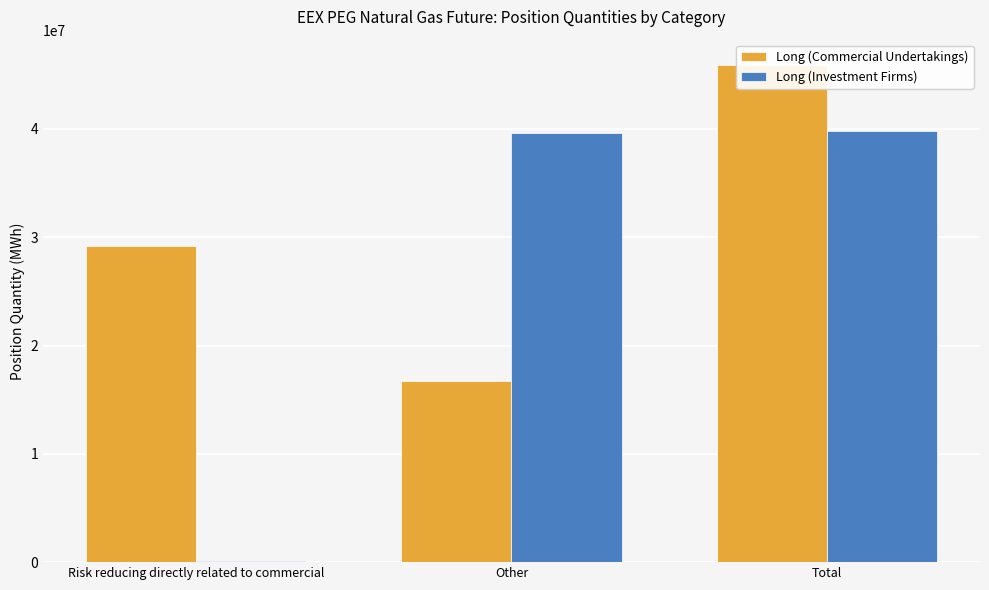

The value of Long (Investment Firms) at Other is 15298221. True or false?

False